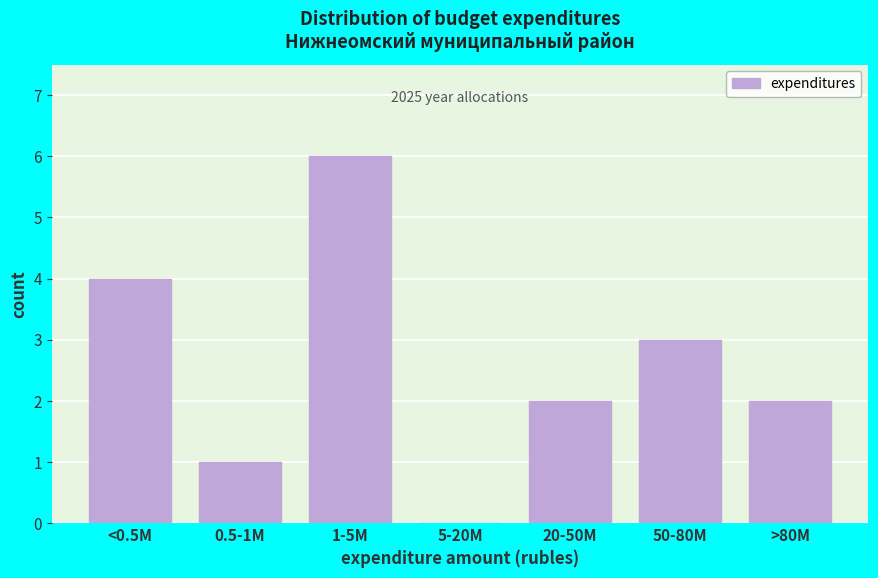

Reading left to right, list all the values displayed in this chart.

<0.5M=4	0.5-1M=1	1-5M=6	5-20M=0	20-50M=2	50-80M=3	>80M=2